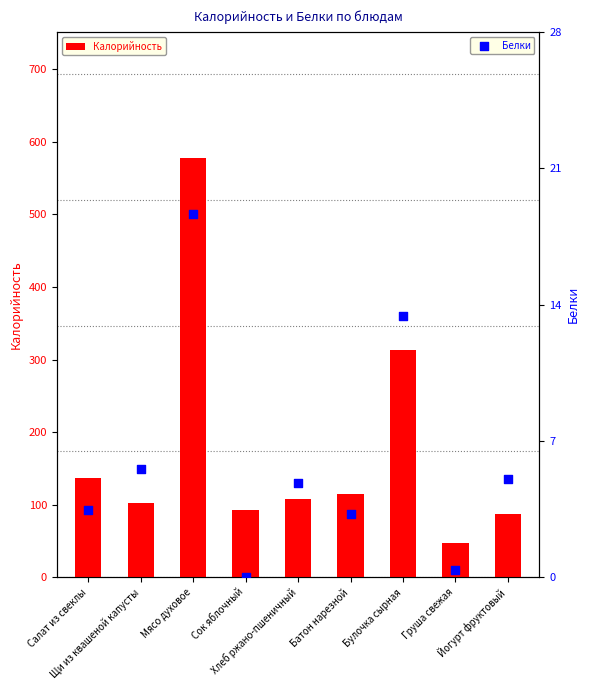

Is the value of Калорийность at Хлеб ржано-пшеничный greater than the value of Белки at Груша свежая?

Yes